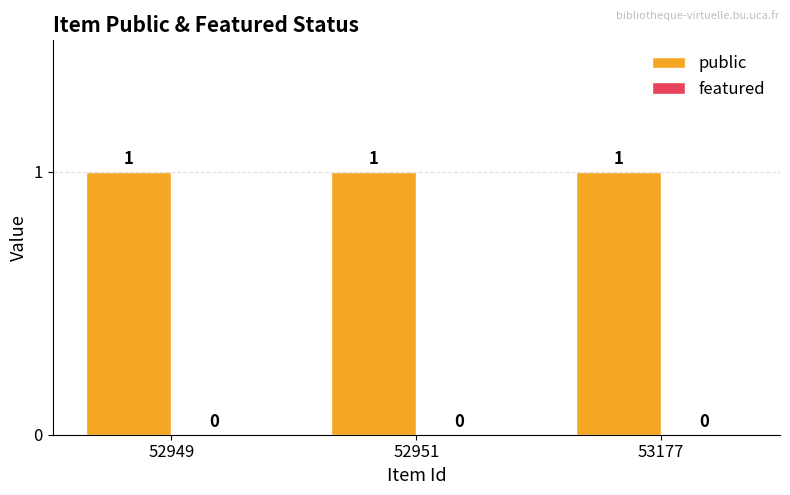

Which series changed the most between 52949 and 52951?

public